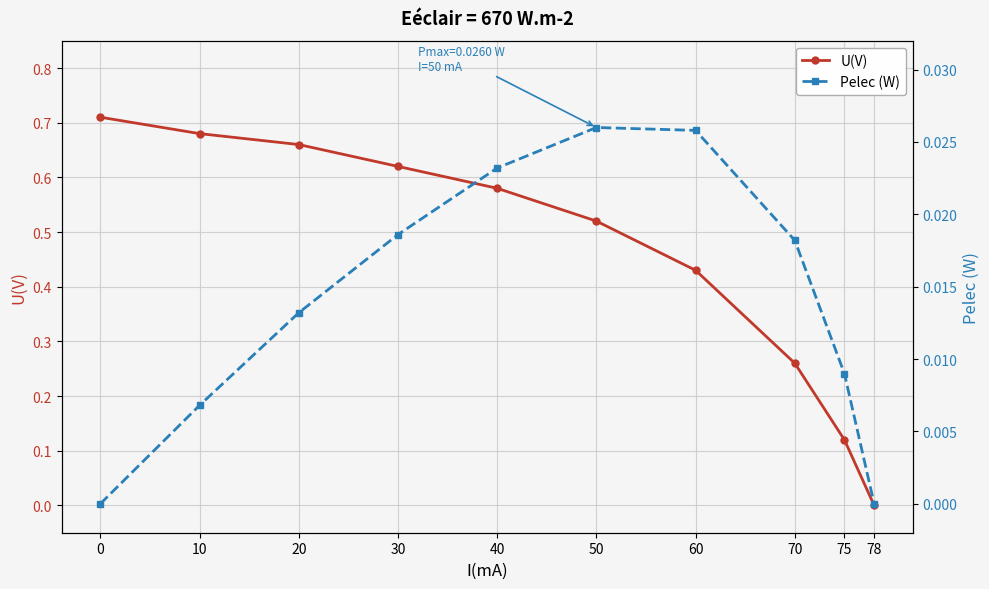

What are all the series names shown in the legend?

U(V), Pelec (W)